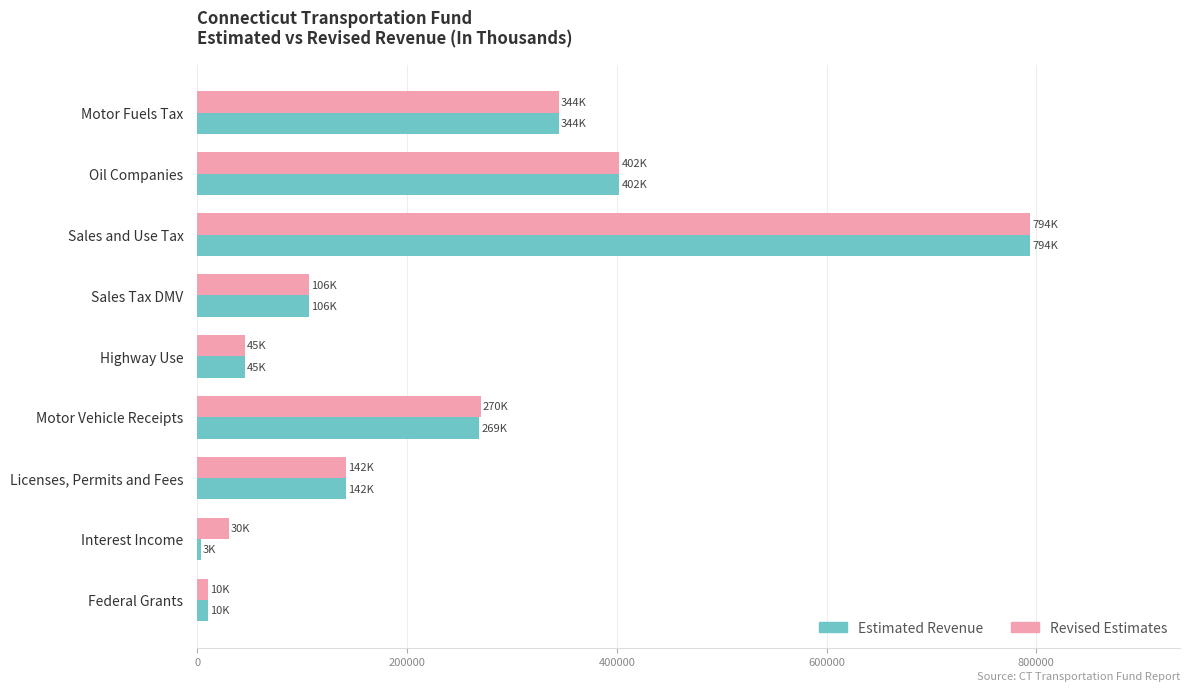

True or false: Revised Estimates has a value of 713315 at Oil Companies.

False